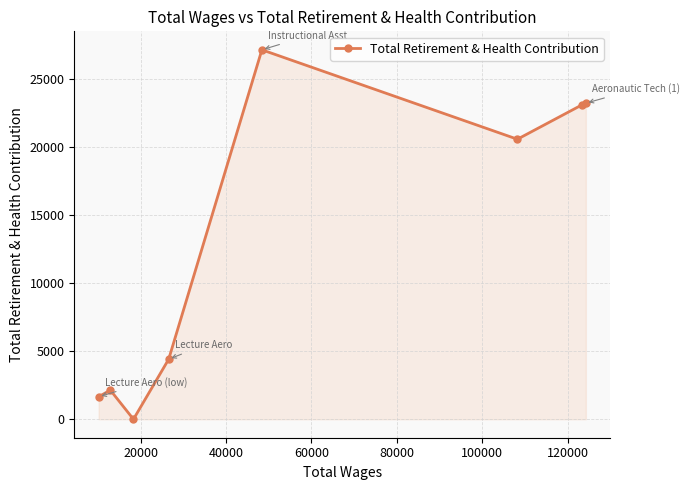

What is the difference between the second highest and second lowest values?

21586